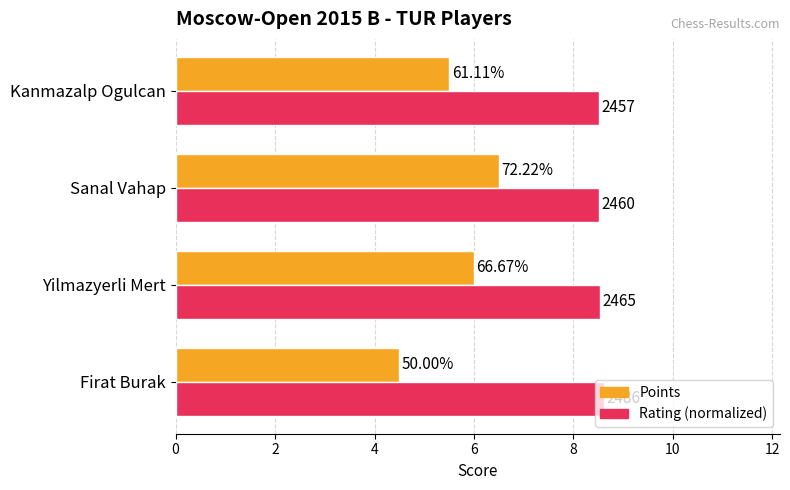

Which series has the largest total across all categories?

Rating (normalized)